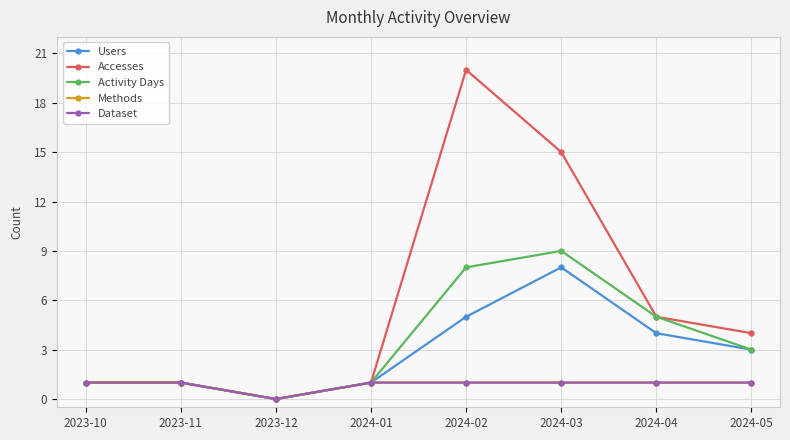

Is this an area chart (filled region under the line)?

No